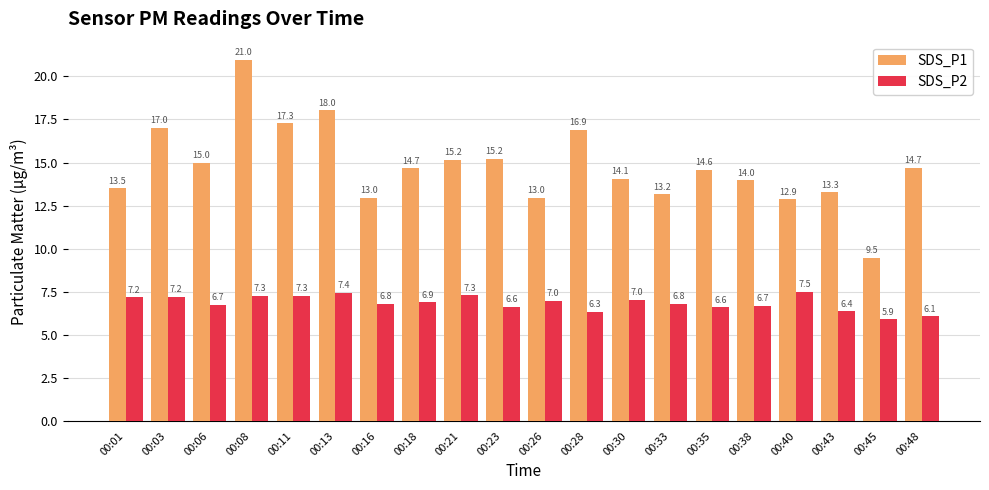

At which category is the sum across all series the highest?

00:08